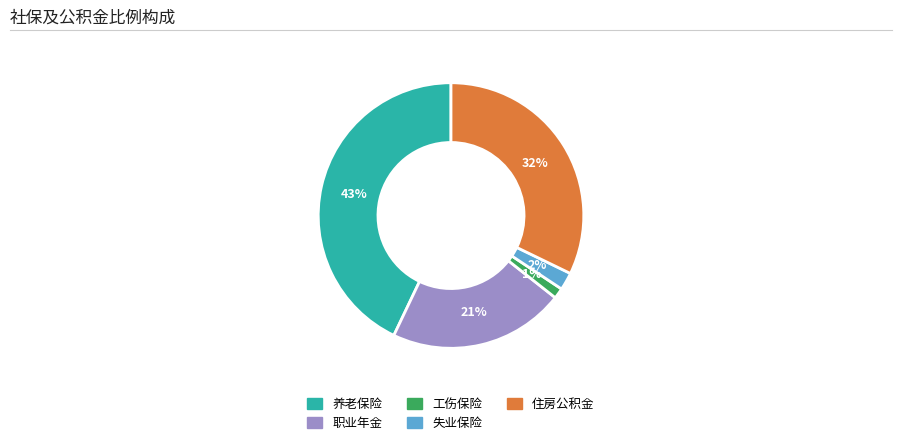

Does any single category account for the majority?

No